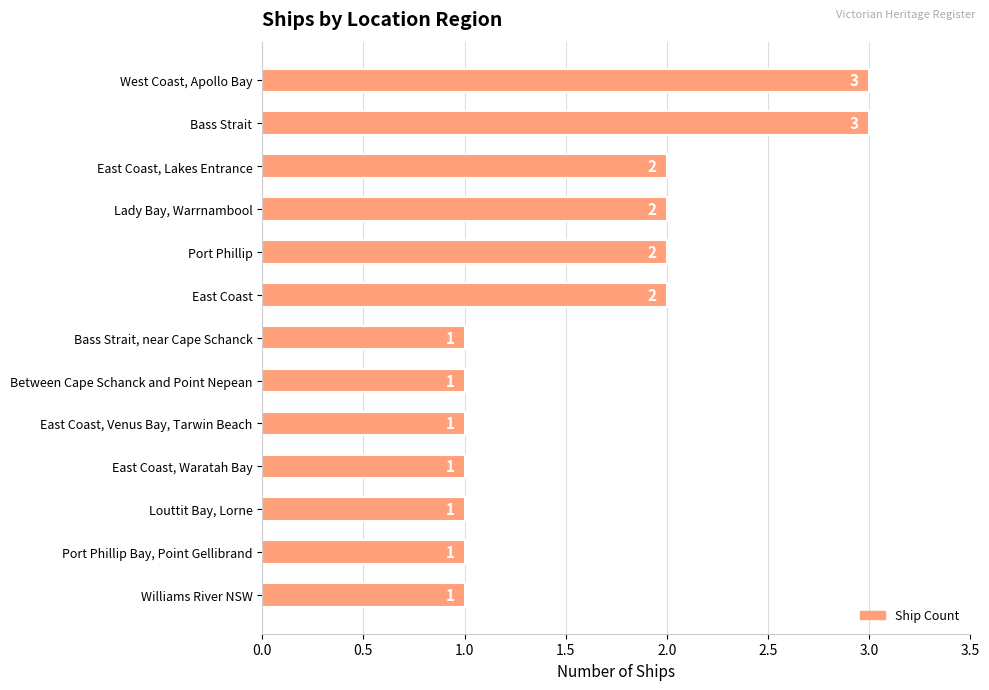

What is the sum of all values?

21